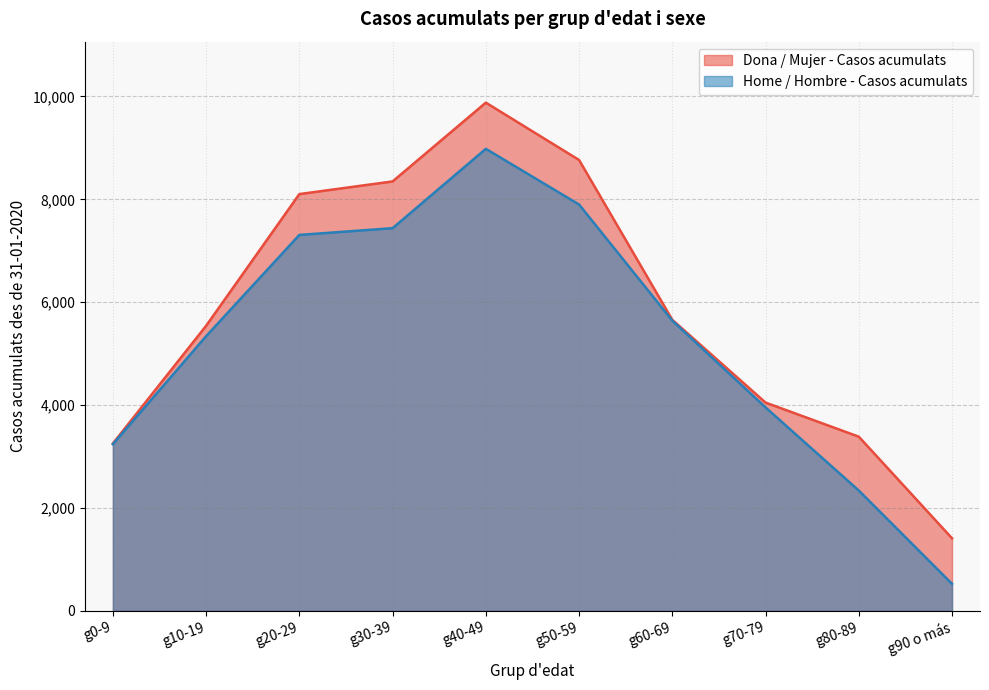

What is the maximum value shown in the chart?

9880